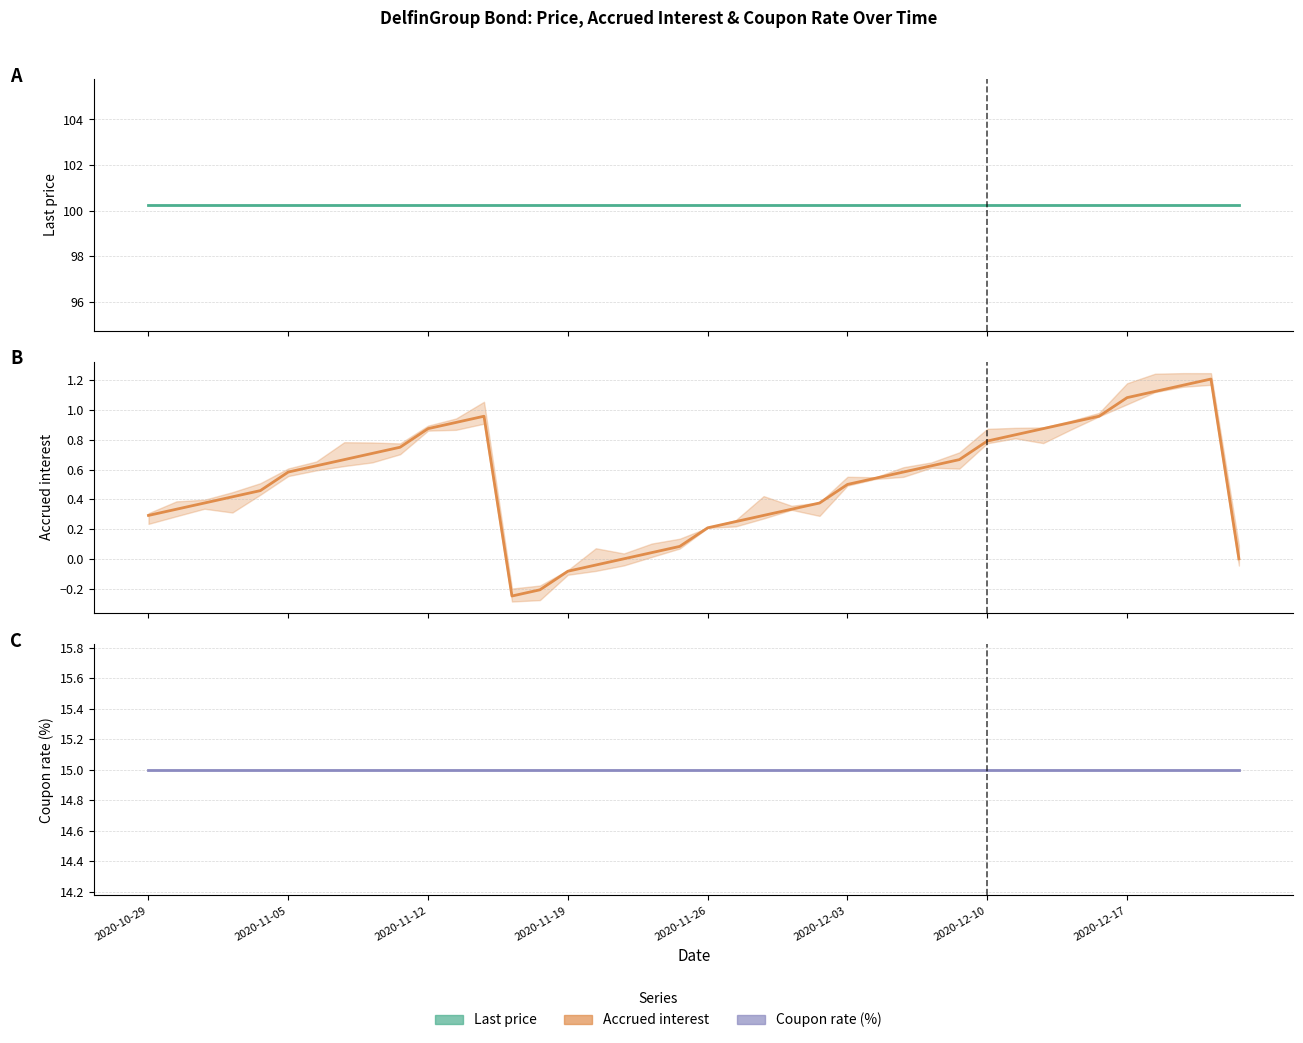

Between 2020-11-12 and 34, which series saw the biggest shift?

Accrued interest (central)